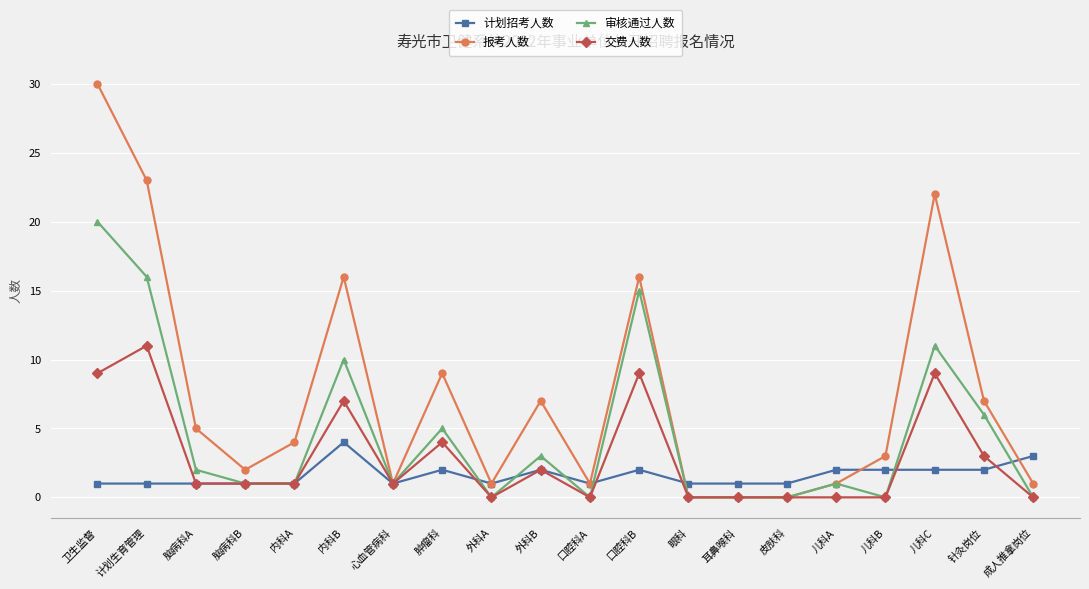

What is the spread (max minus min) of values at 儿科B?

3